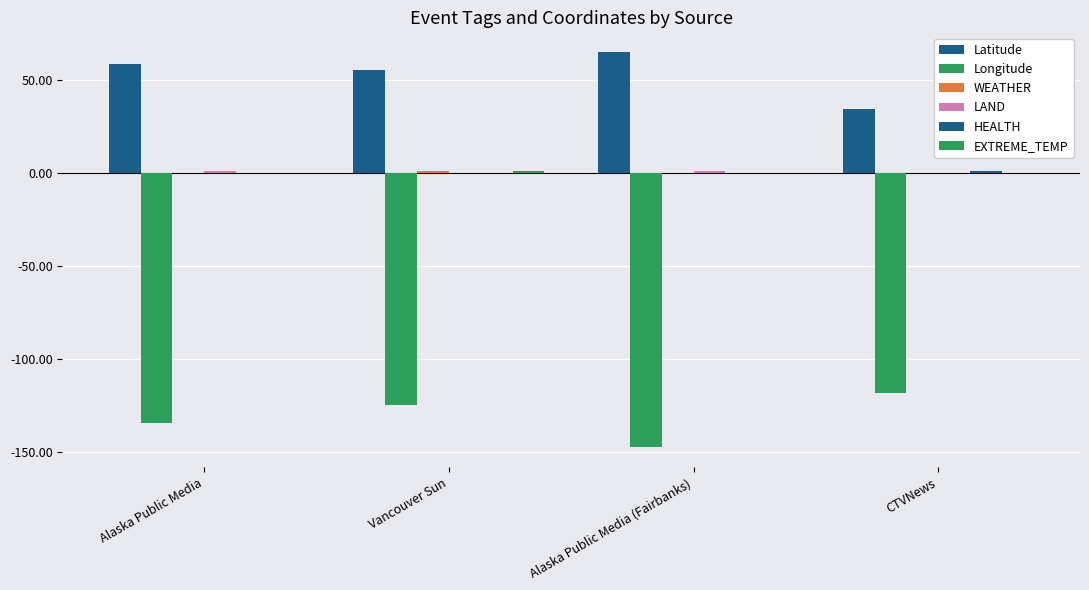

What position from the right is Alaska Public Media (Fairbanks)?

2